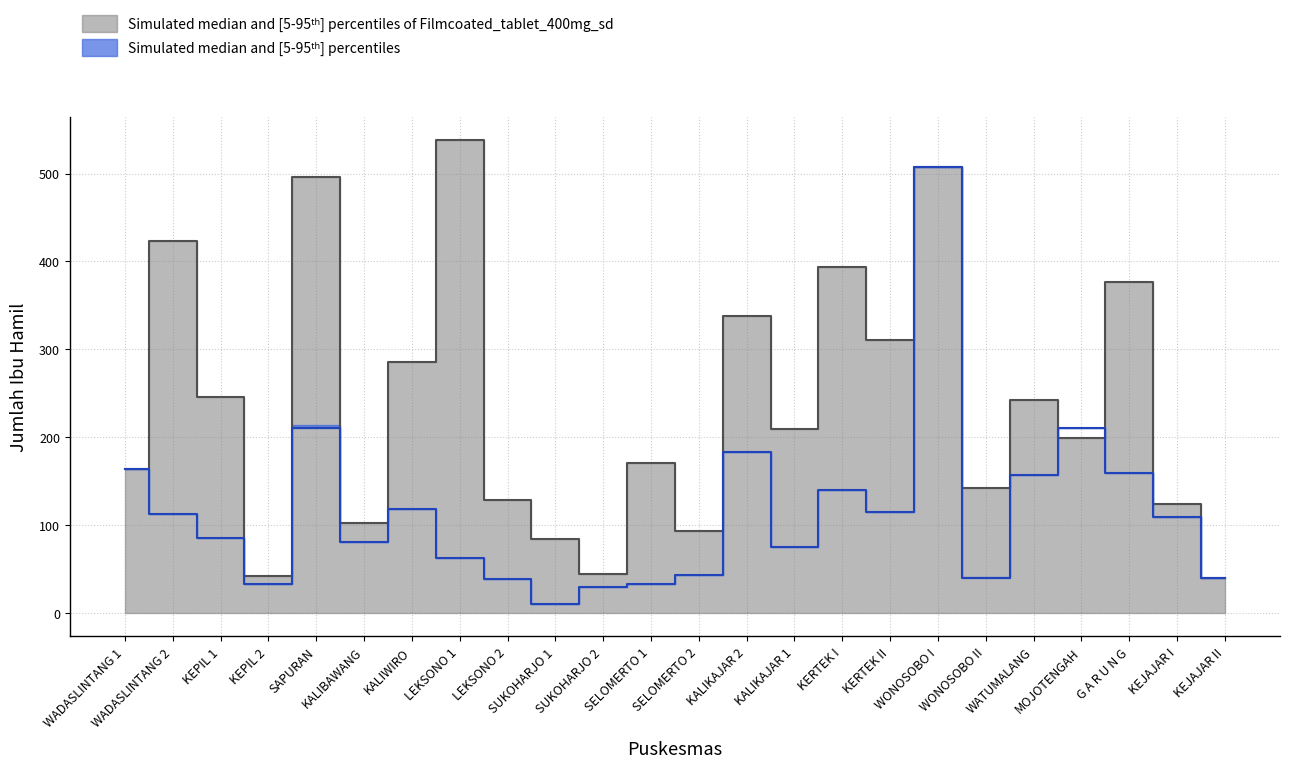

How many interior local peaks does the Jumlah Bumil series have?

9